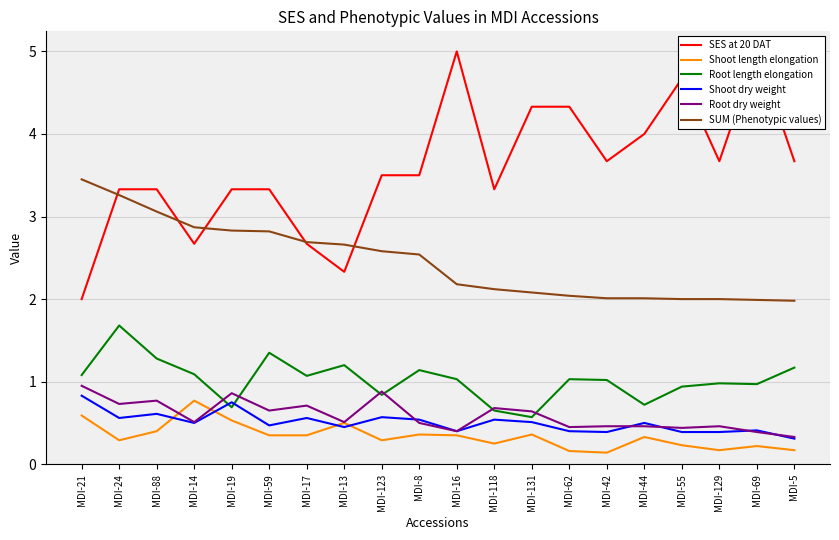

How many intersections are there between Root length elongation and Shoot dry weight?

2